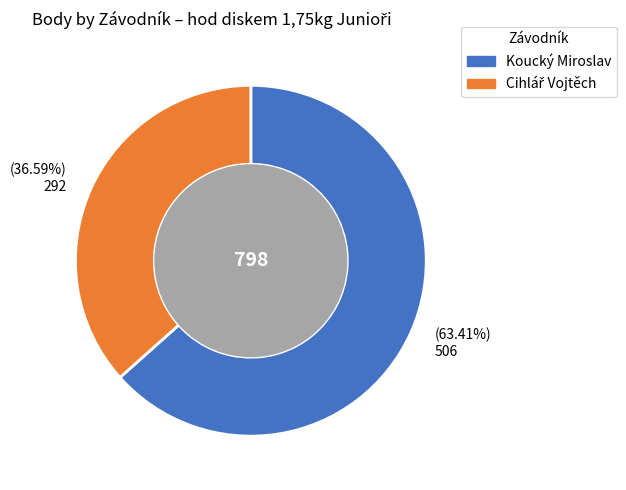

How many segments does this pie chart have?

2